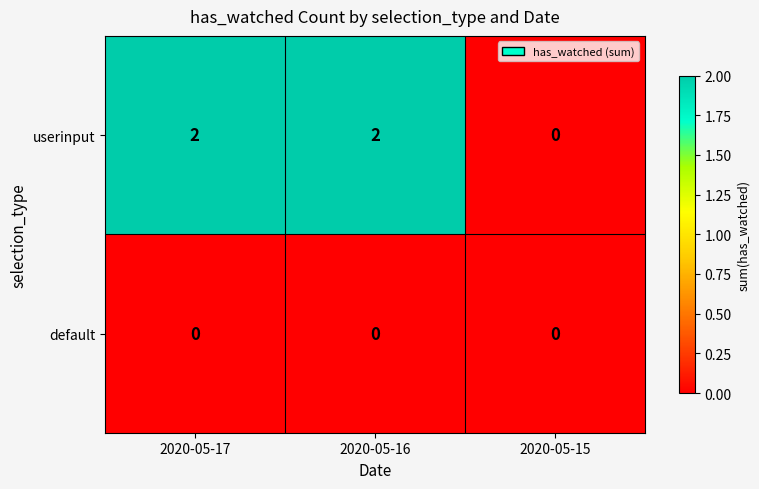

How many values in the userinput series are below 2?

1